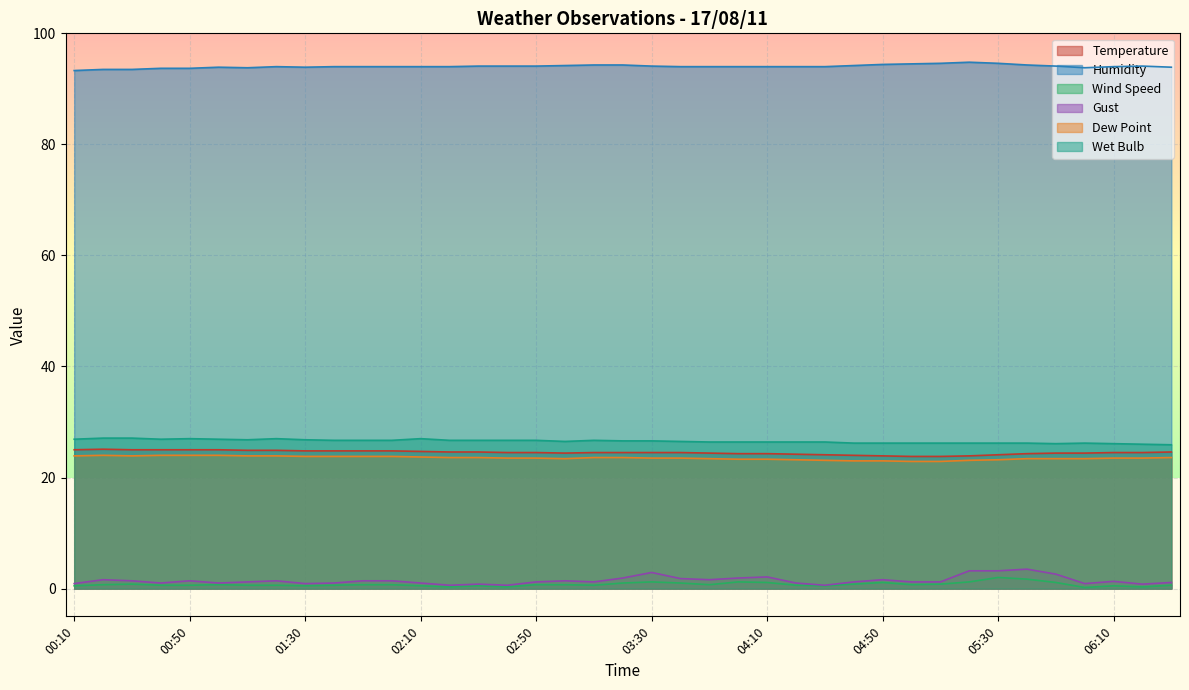

What is the spread (max minus min) of values at 00:10?

92.8